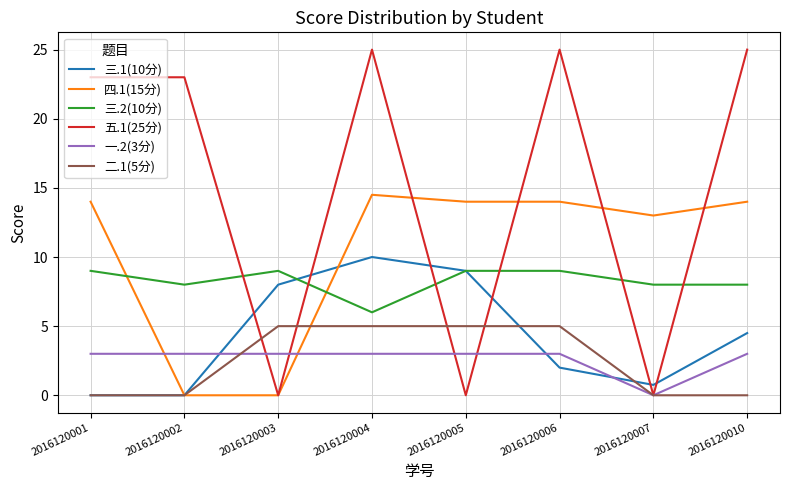

At which label is 四.1(15分) closest to 7?

2016120007